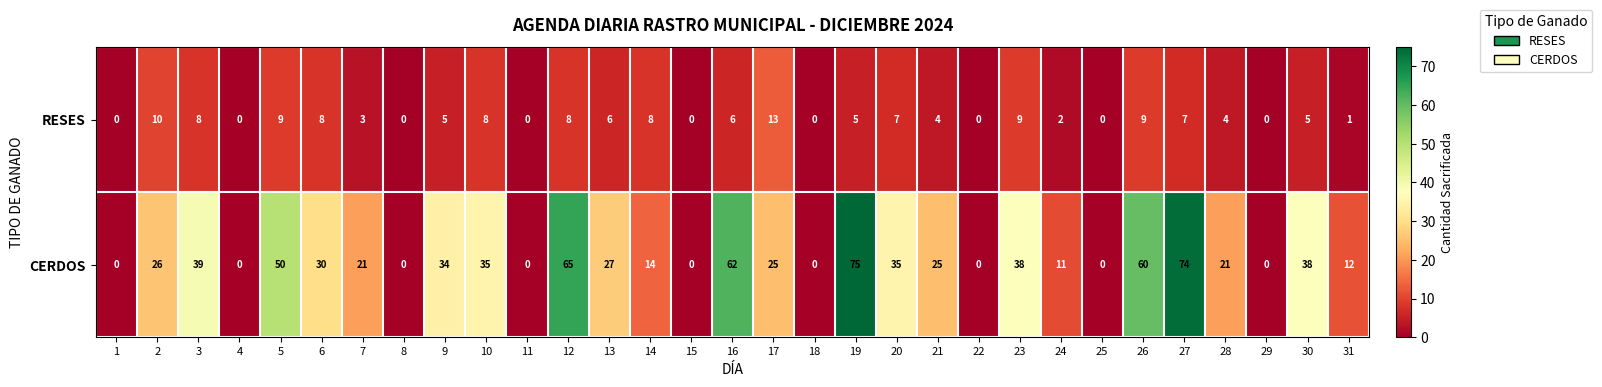

What value does the RESES series have at 6, to the nearest 10?

10